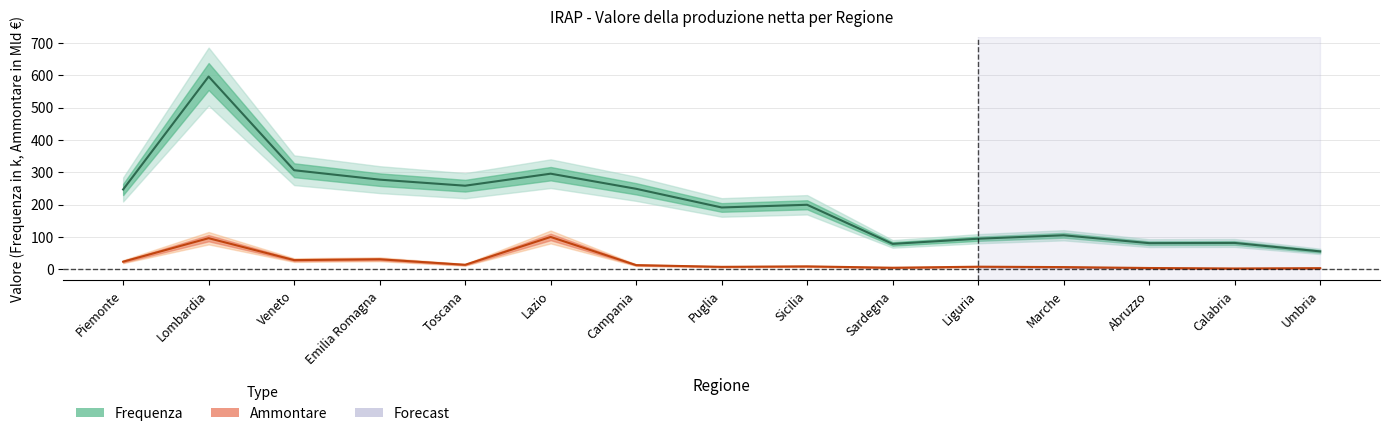

How many lines are shown in the chart?

2